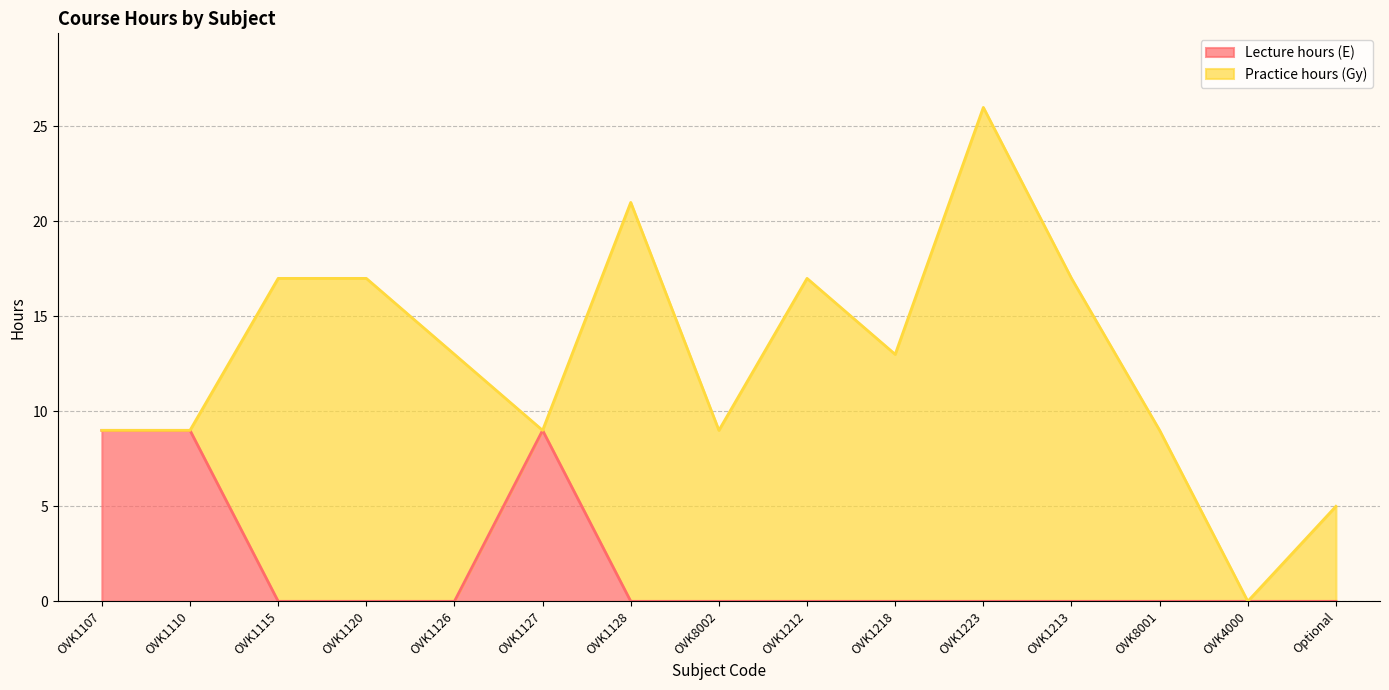

Between Optional and OVK1127, which is larger?

OVK1127